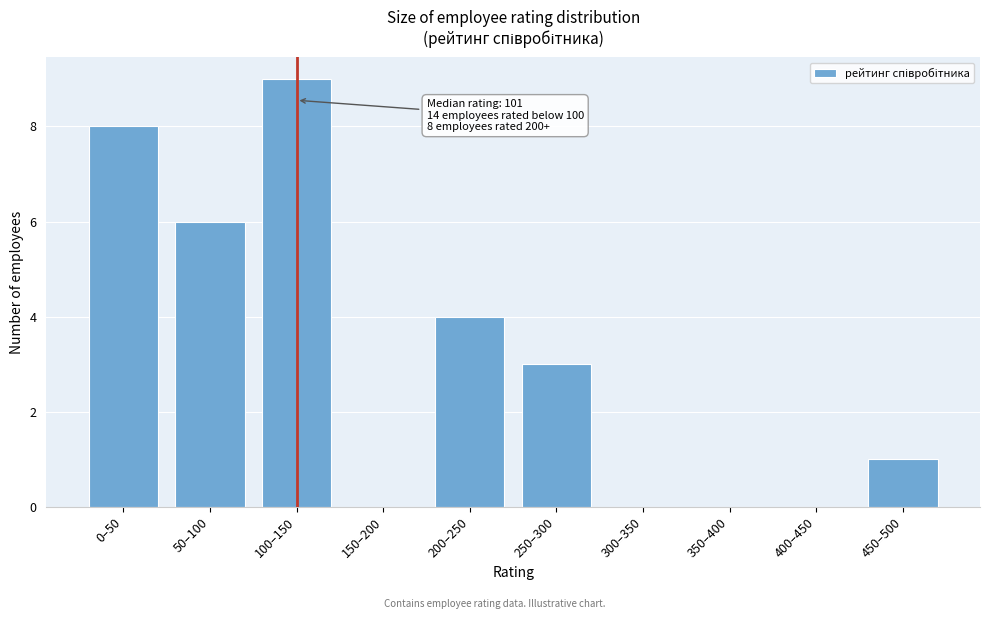

Reading left to right, list all the values displayed in this chart.

0–50=8	50–100=6	100–150=9	150–200=0	200–250=4	250–300=3	300–350=0	350–400=0	400–450=0	450–500=1